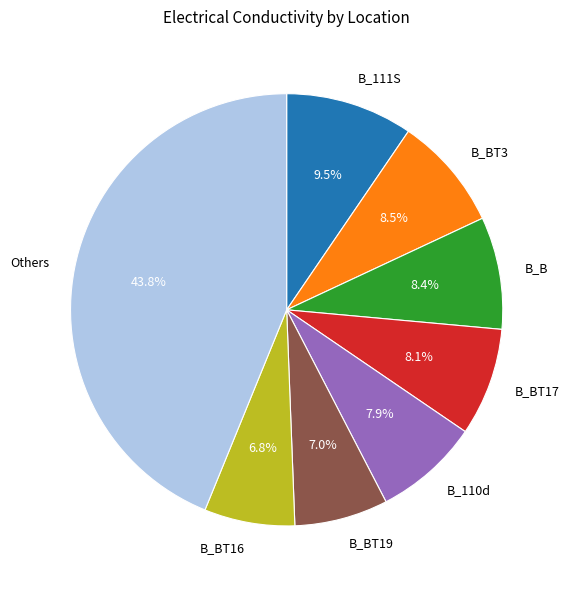

Is it true that B_BT16 is 7% of the pie?

True